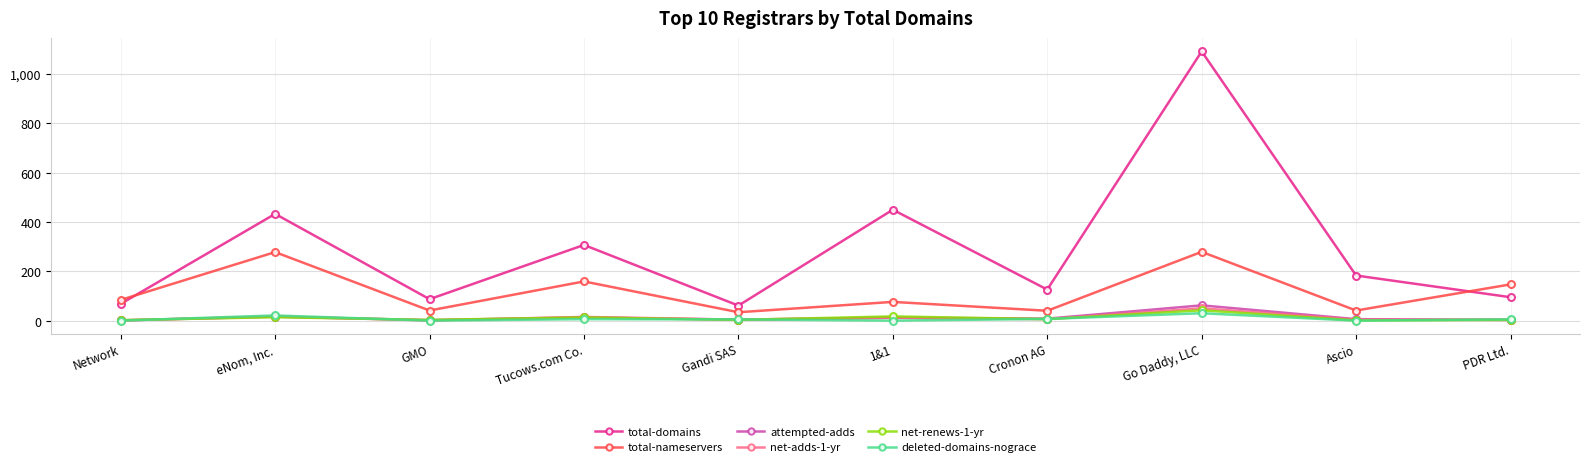

What is the label of the 9th point from the right?

eNom, Inc.